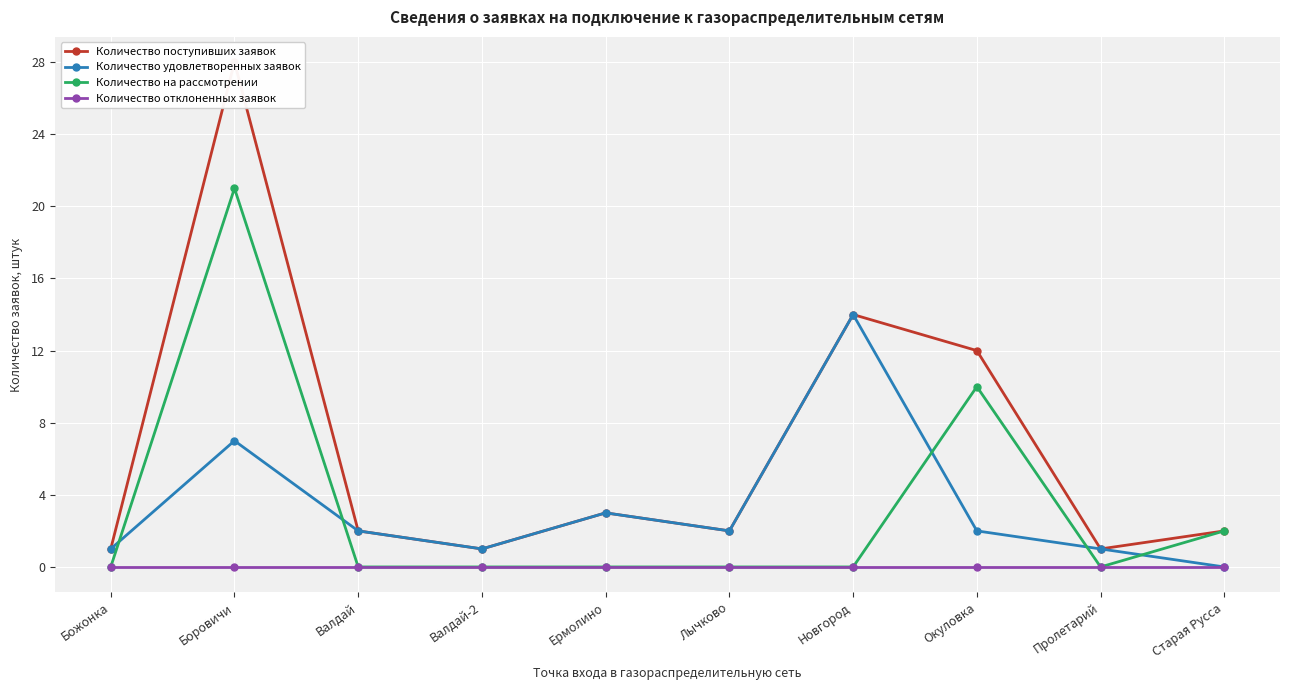

What is the label of the 4th point from the right?

Новгород